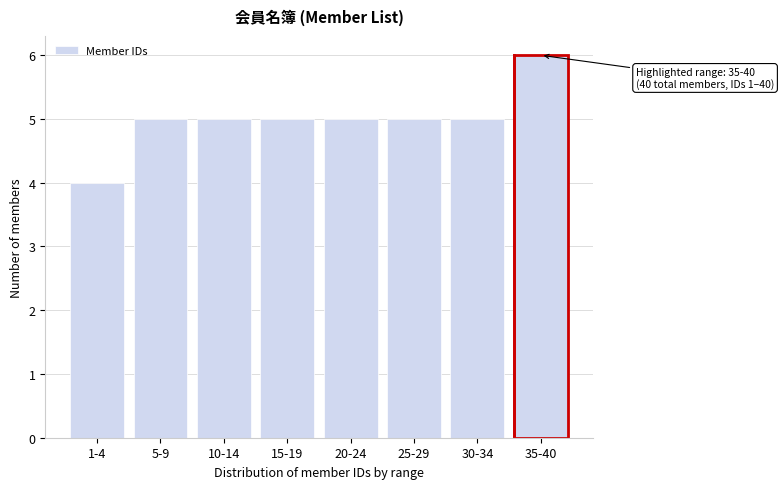

Reading left to right, list all the values displayed in this chart.

4	5	5	5	5	5	5	6